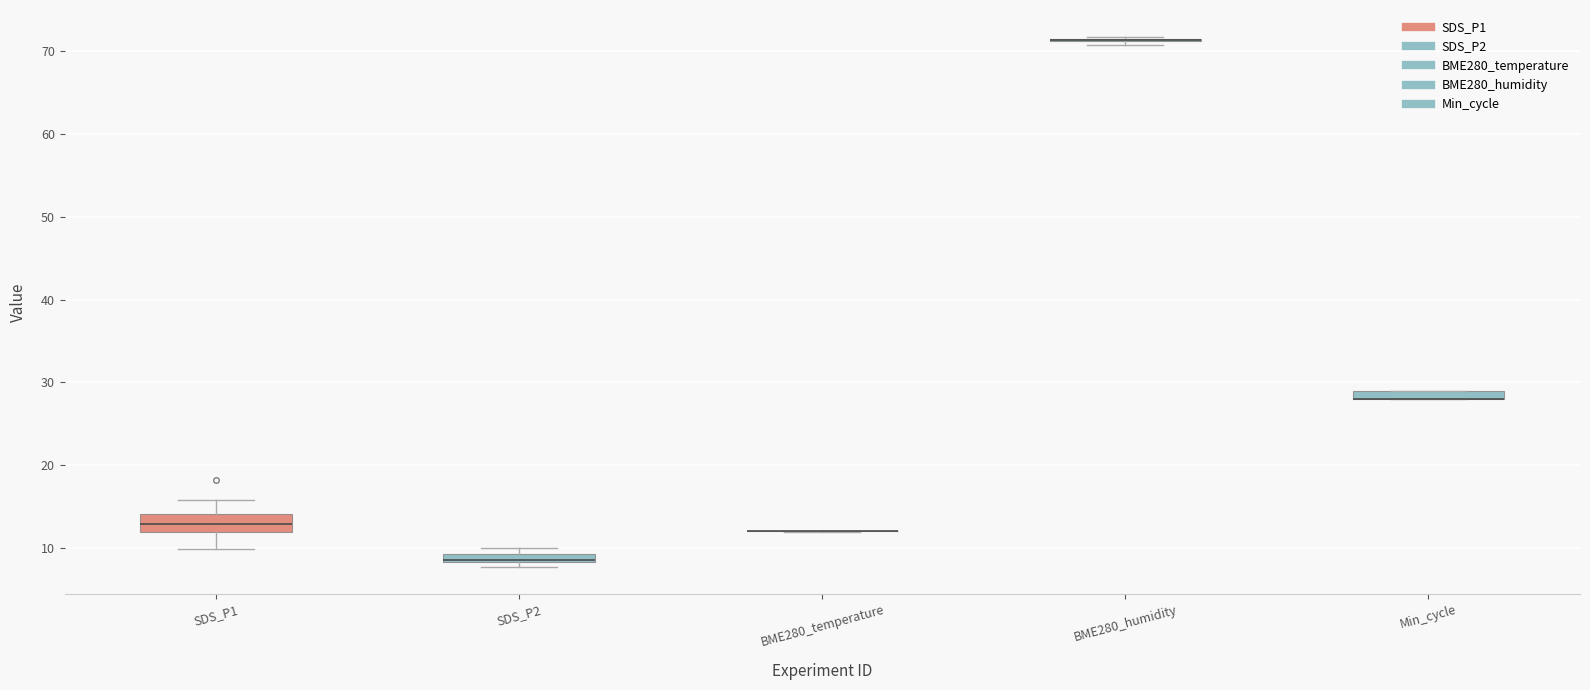

Which box is the tallest, from its lower edge to its upper edge?

SDS_P1